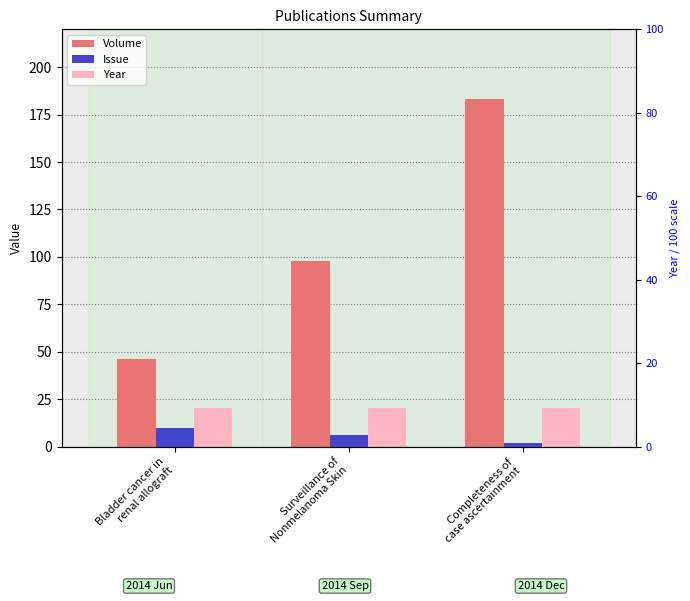

Which series has the largest total across all categories?

Volume